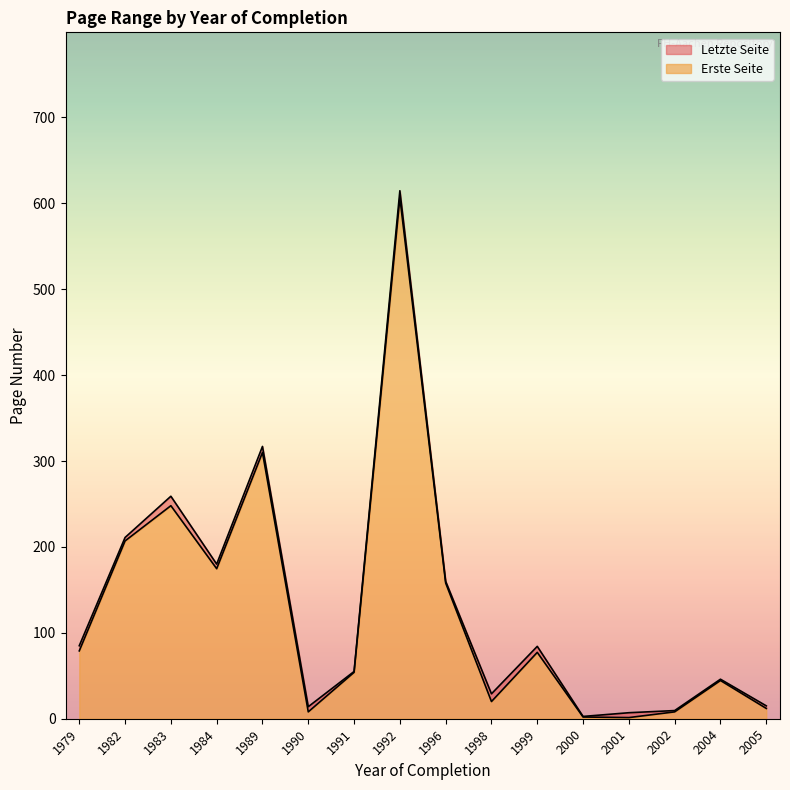

True or false: Erste Seite and Letzte Seite intersect in this chart.

False